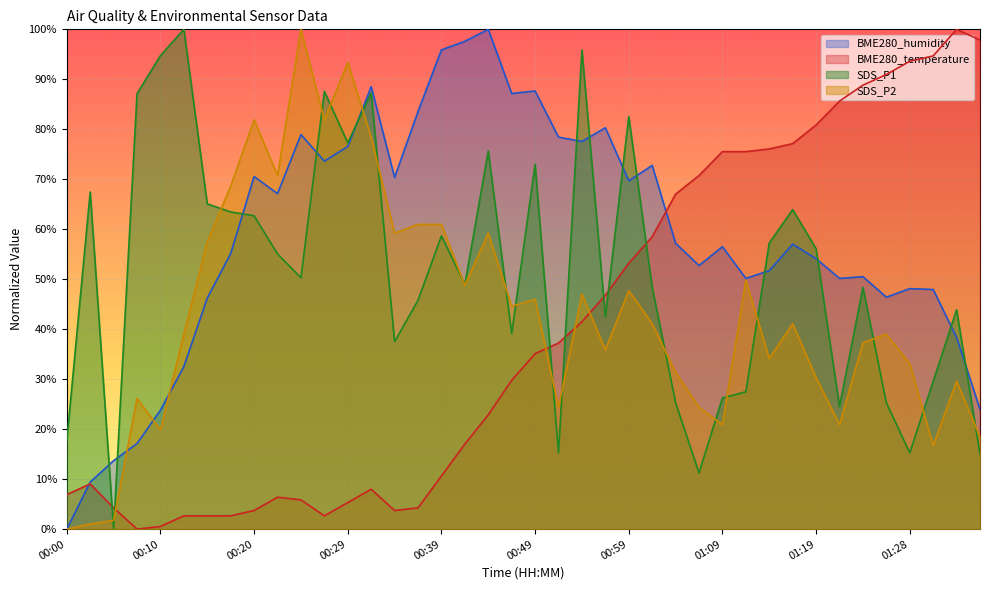

Between which two adjacent categories do SDS_P1 and BME280_humidity first intersect?

00:03 and 00:05